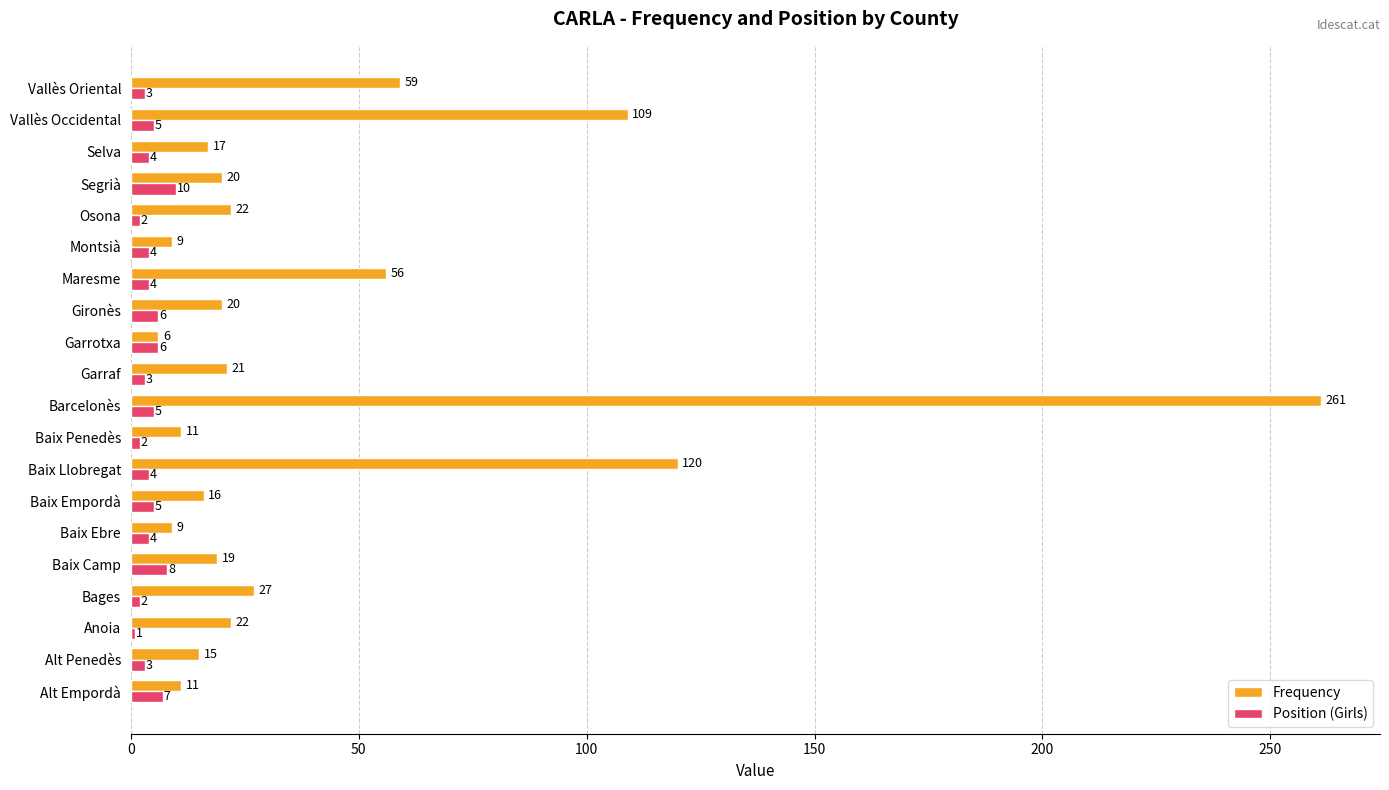

At which category is the sum across all series the highest?

Barcelonès